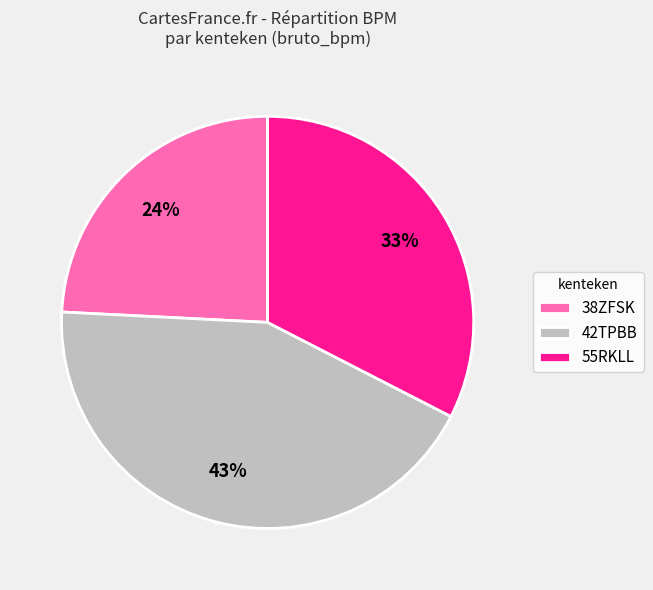

To the nearest percent, what percentage of the pie is 38ZFSK?

24%